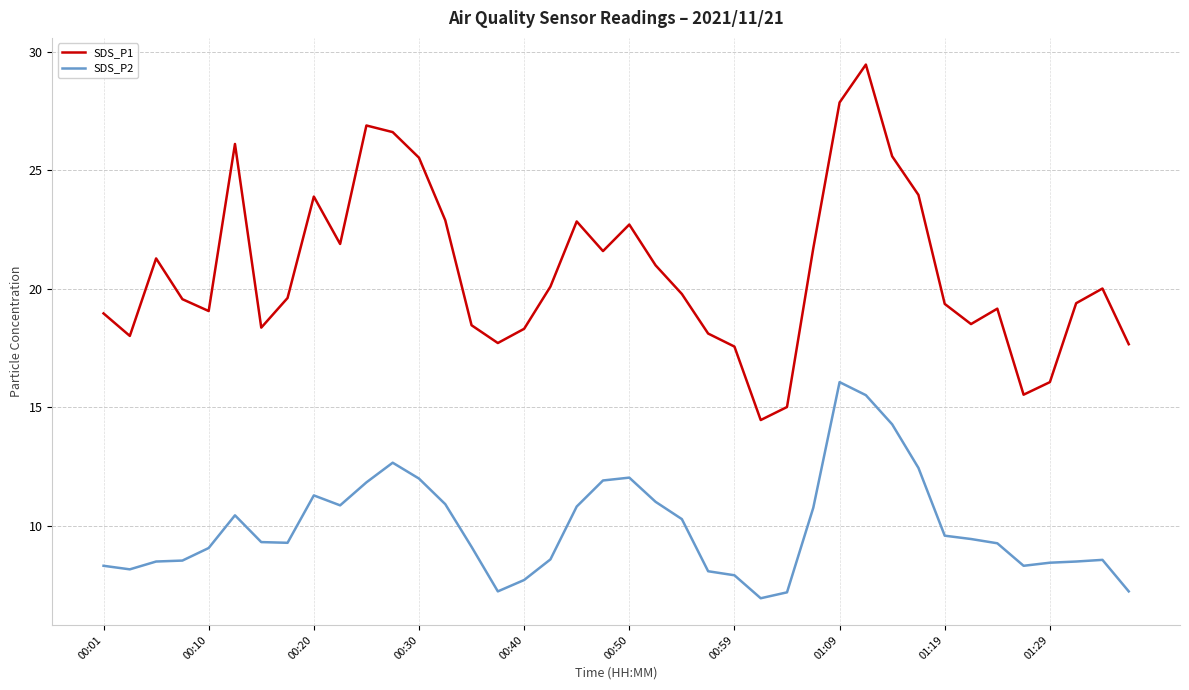

What is the difference between the maximum and minimum values in the SDS_P1 series?

15.0